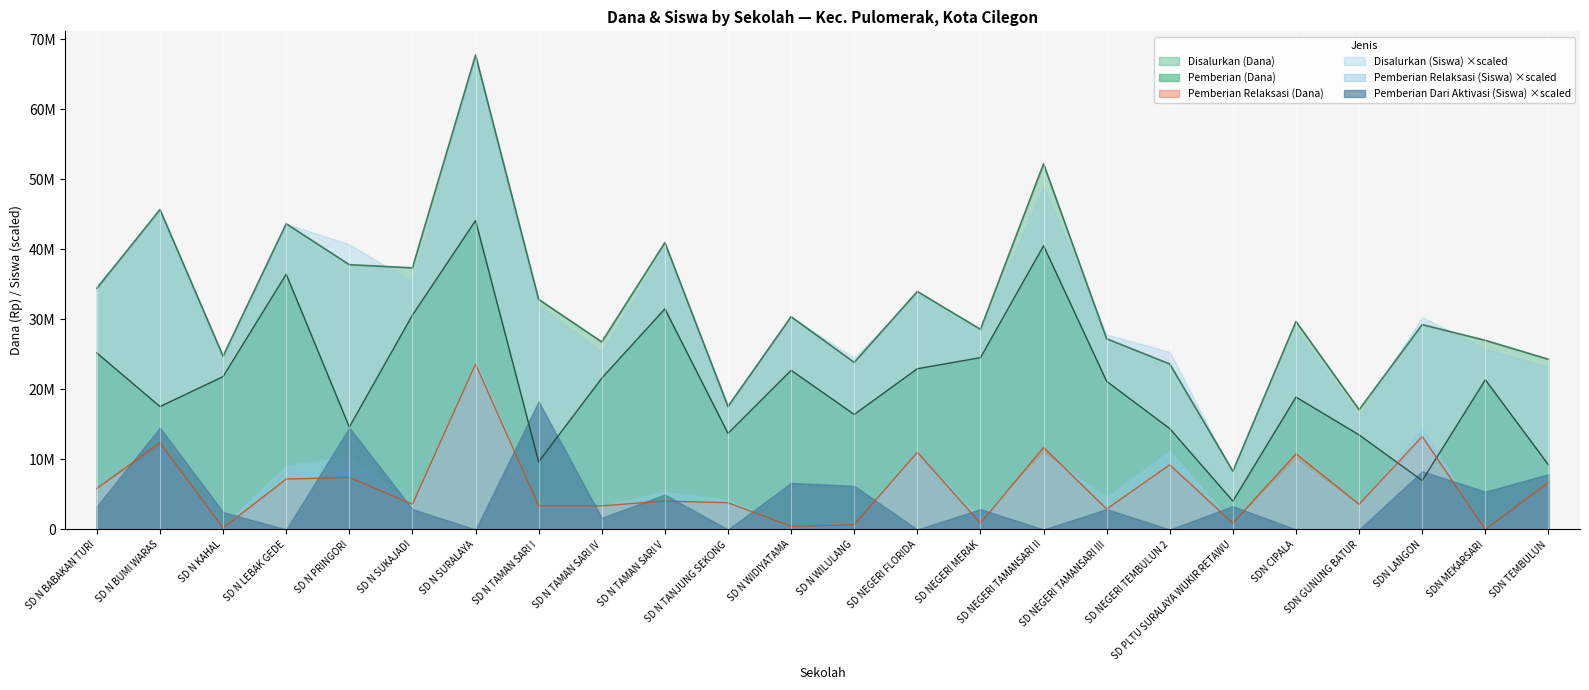

What is the sum of all Pemberian (Dana) values?

503550000